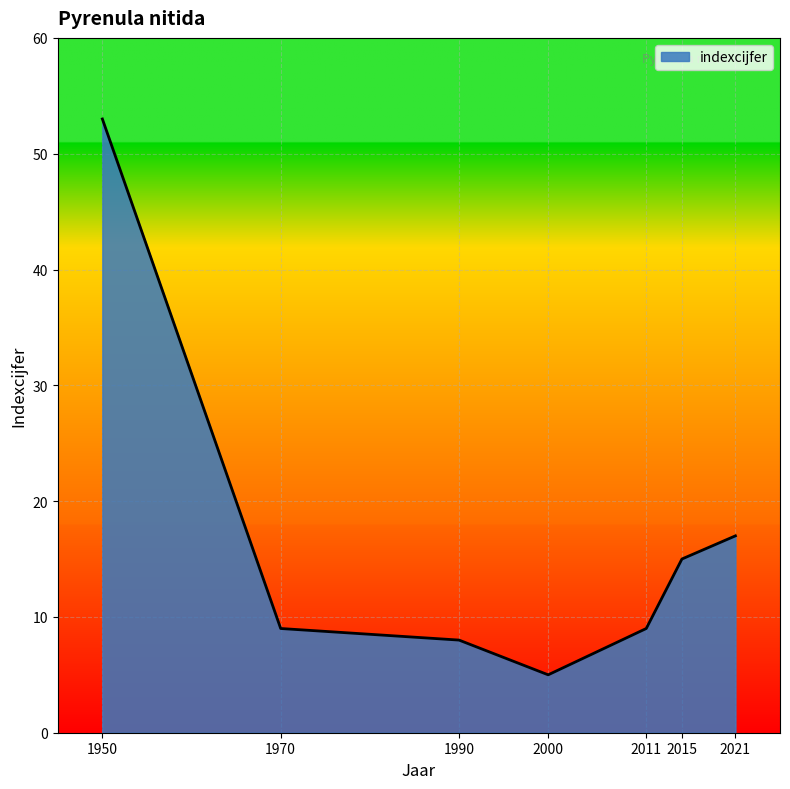

What is the minimum value shown in the chart?

5